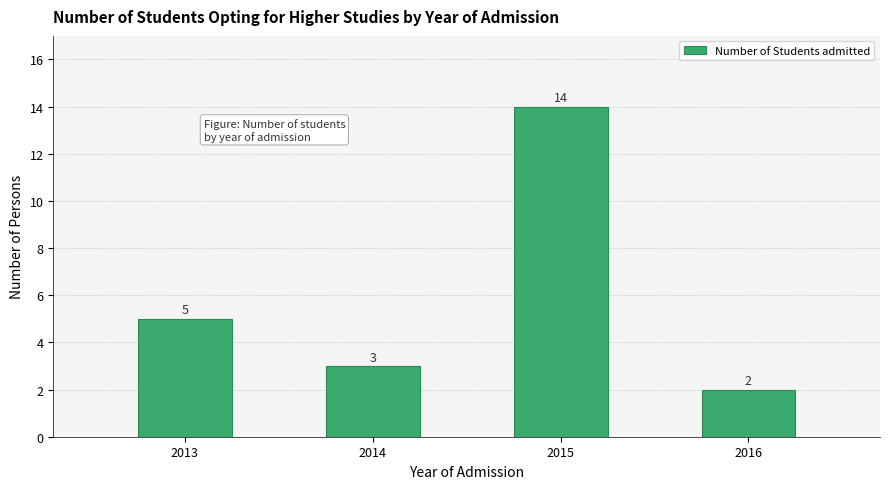

Reading left to right, transcribe all the data shown in this chart.

5	3	14	2